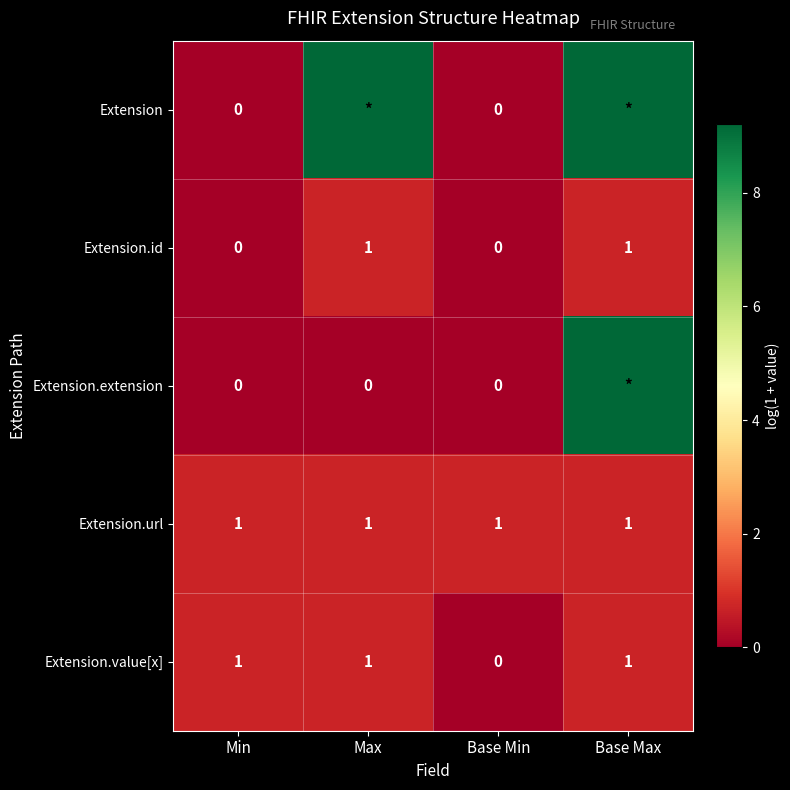

Is the value of Extension.url at Min greater than the value of Extension at Base Min?

Yes